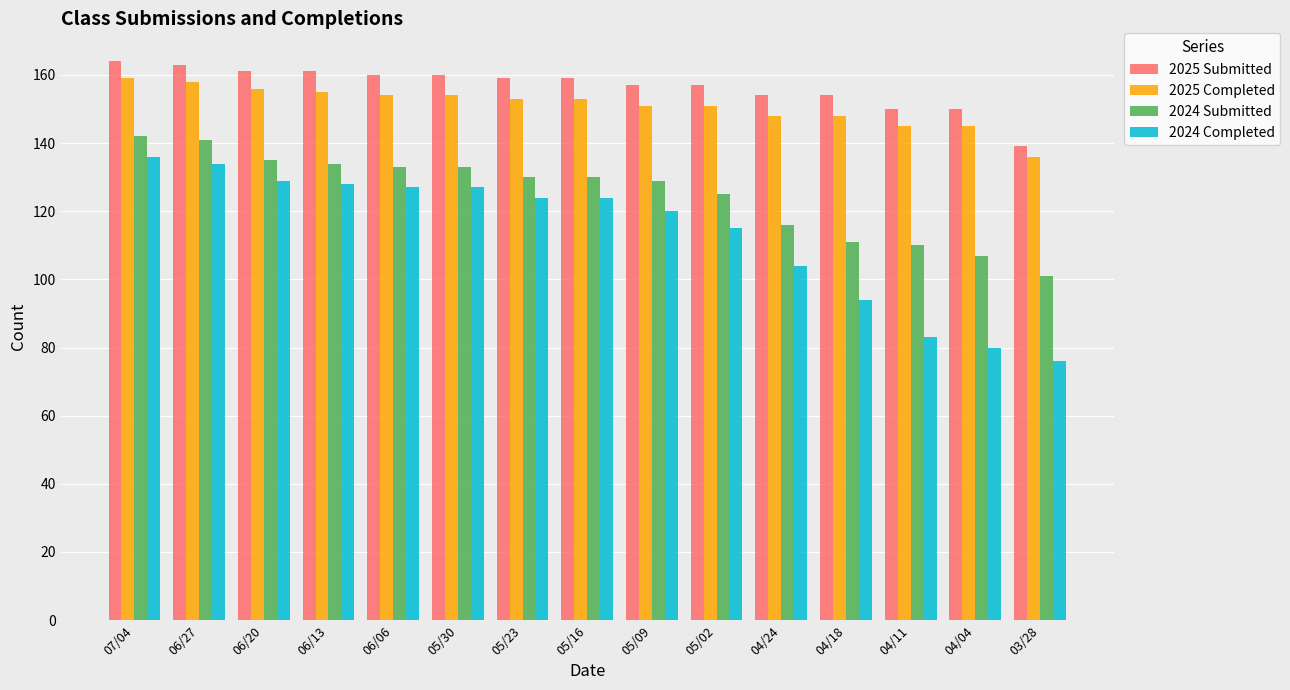

What is the spread (max minus min) of values at 03/28?

63